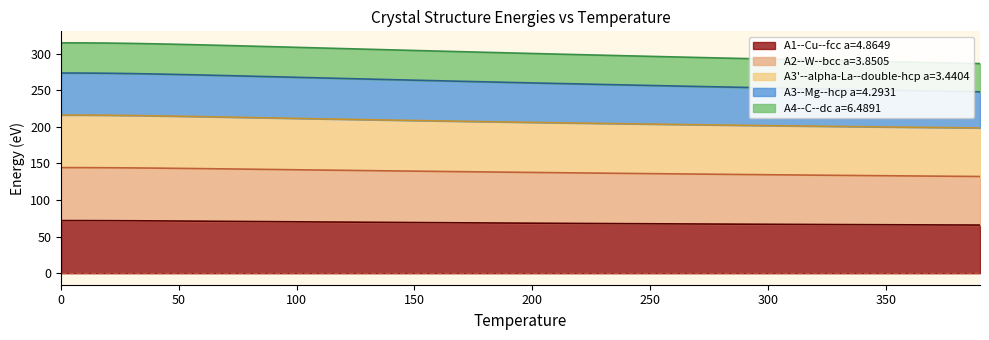

Count the number of categories in the chart.

40